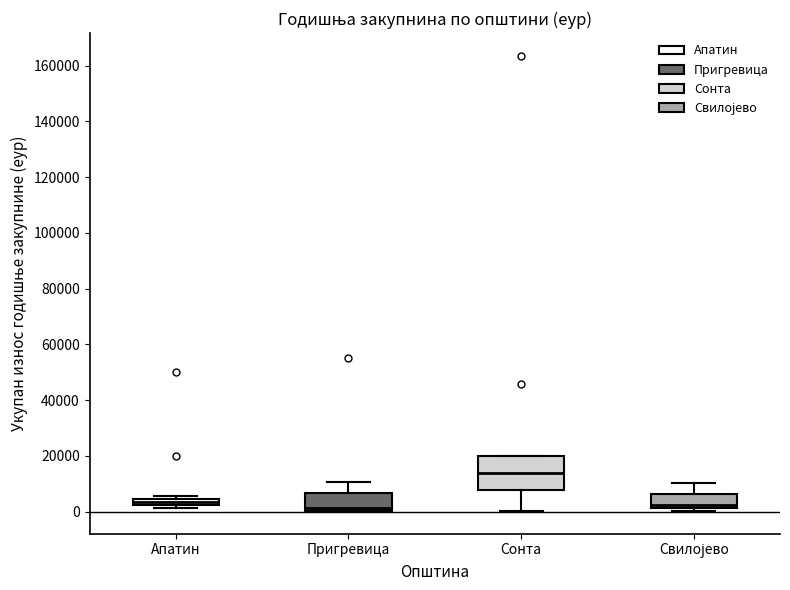

Which box has the highest median line?

Сонта